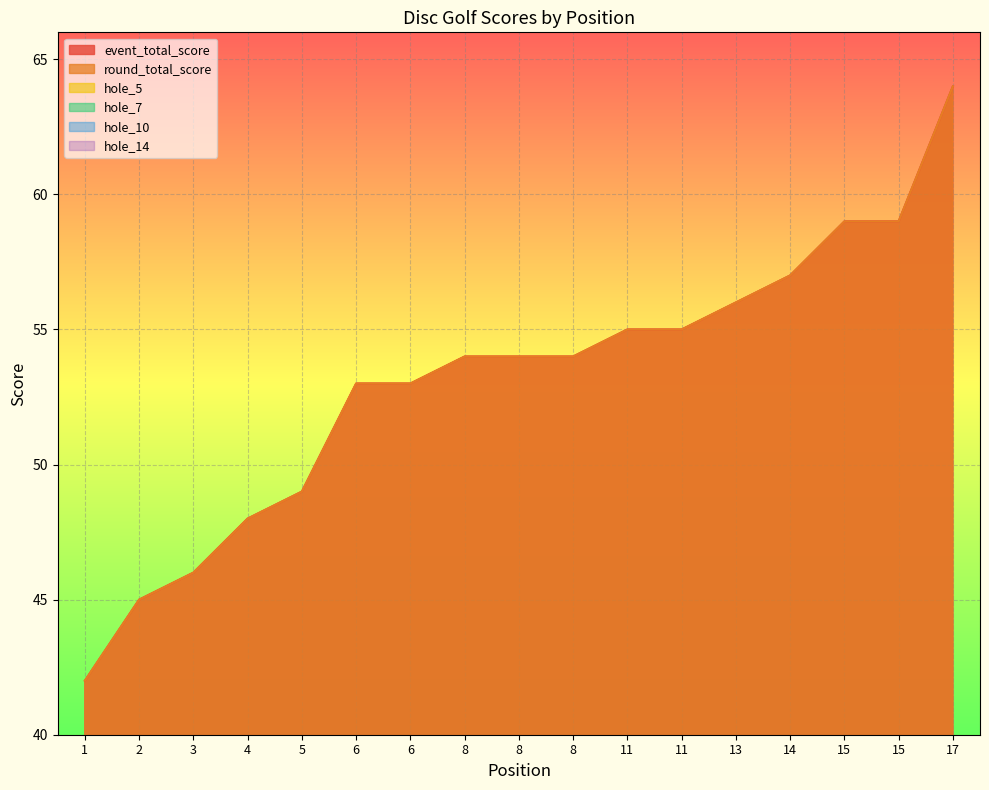

What is the value of the hole_14 point at the 3rd from the left?

3